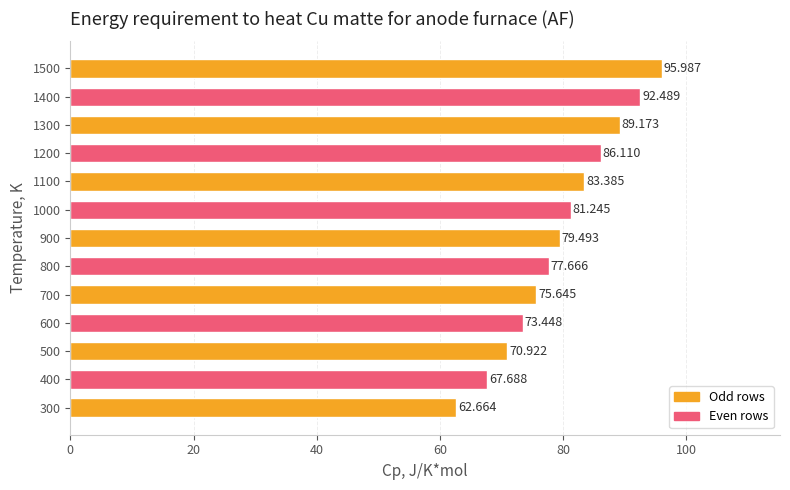

Count the number of data series in this chart.

1